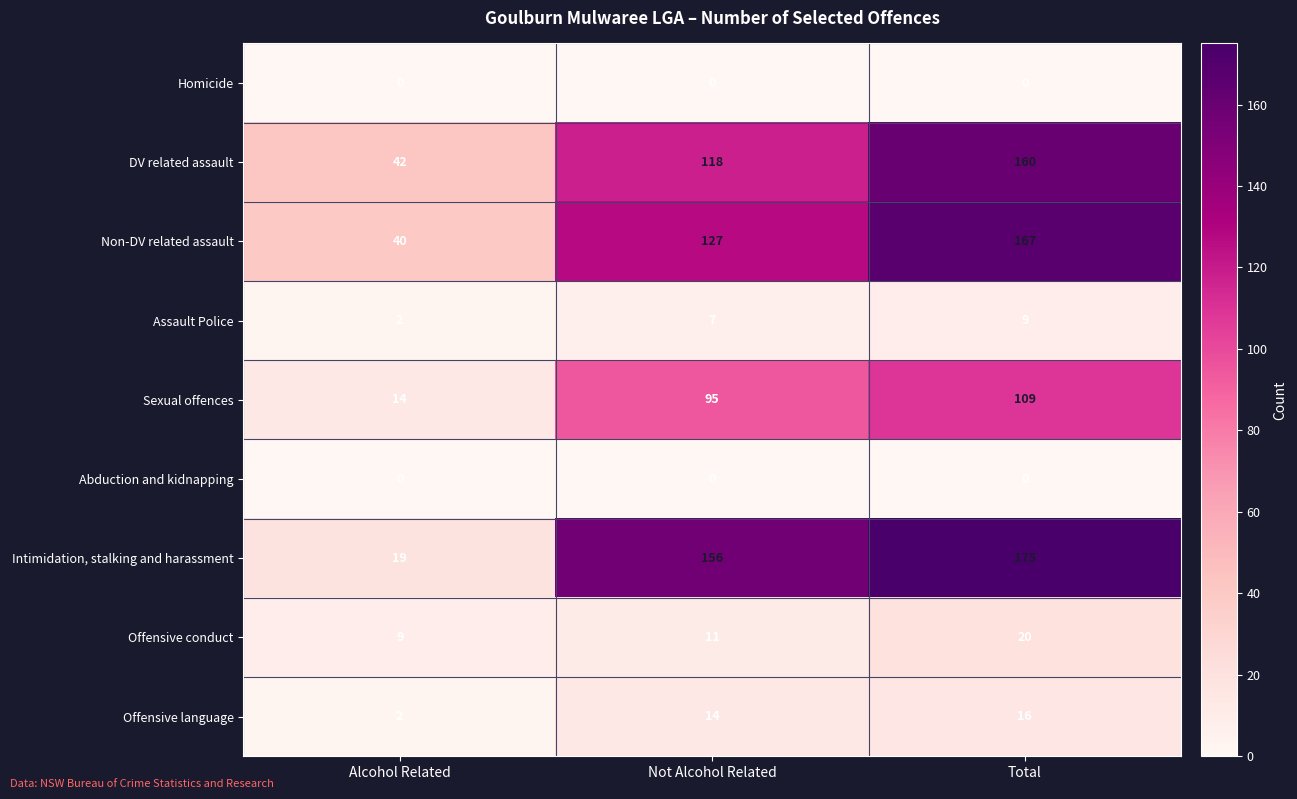

At how many categories does at least one series exceed 88?

2